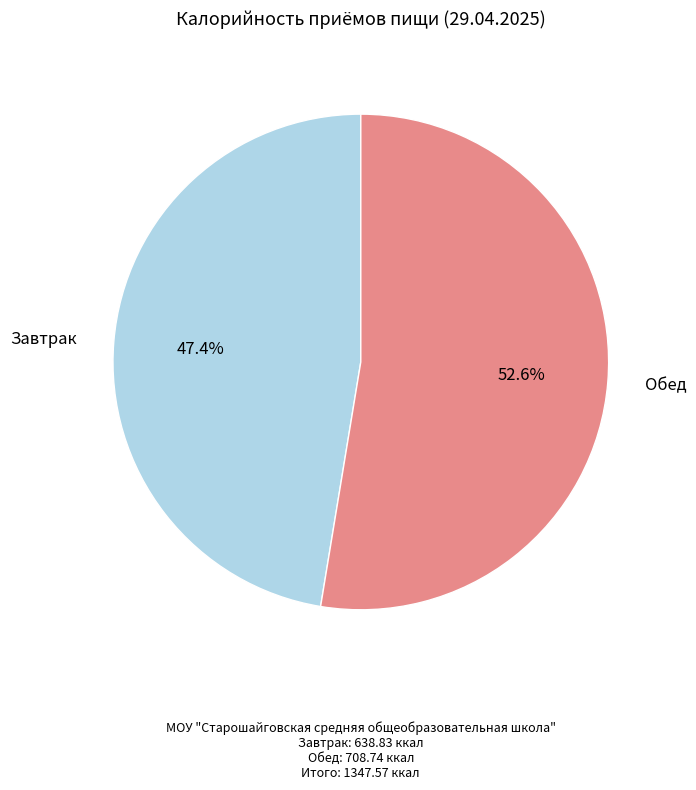

To the nearest percent, what percentage of the pie is Обед?

53%